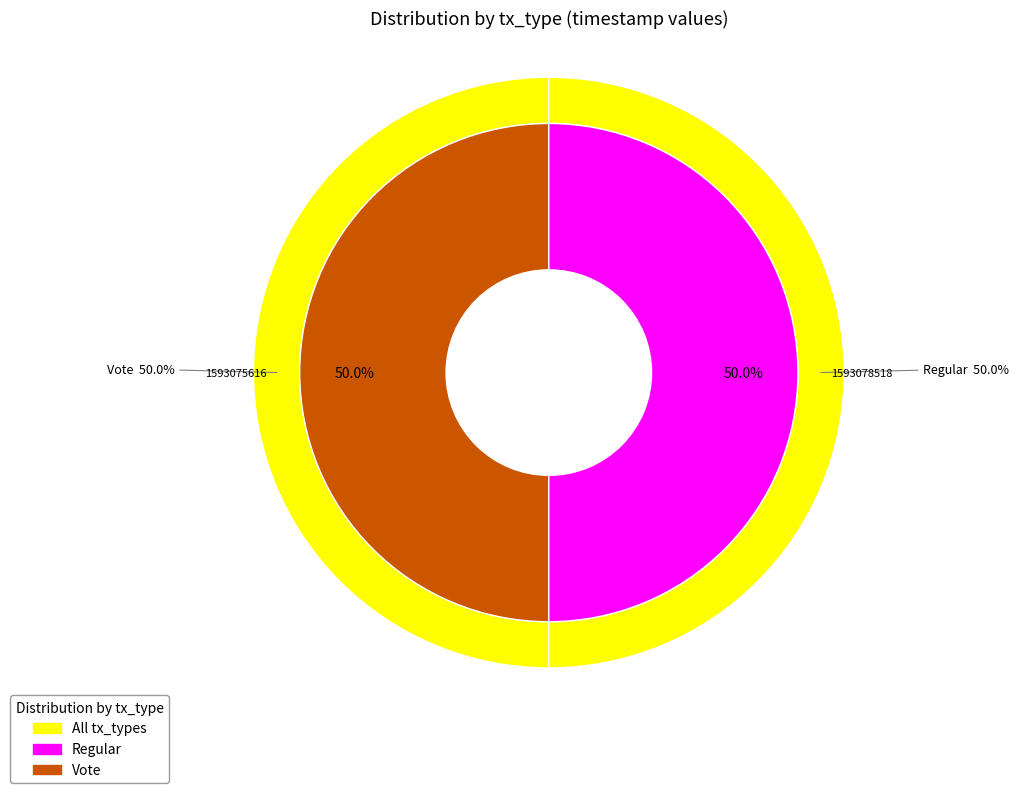

Combined, do Regular and Vote account for over 50%?

Yes